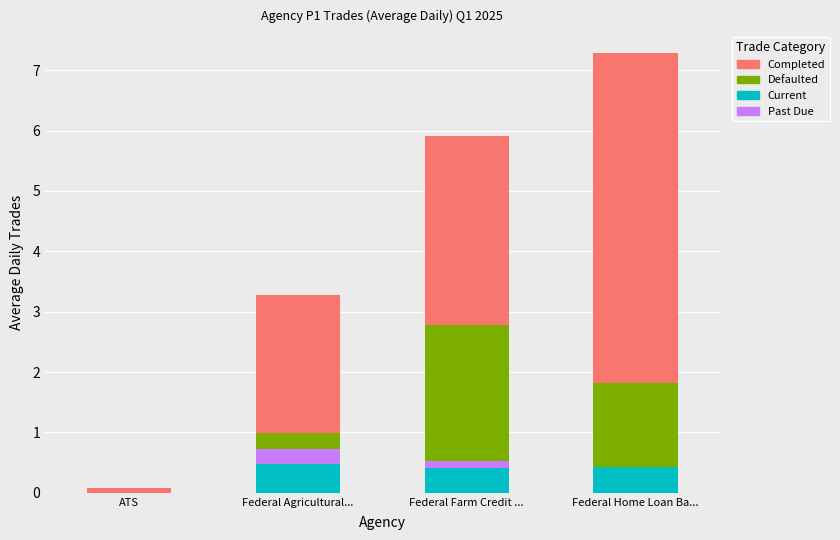

At which category is the sum across all series the highest?

Federal Home Loan Ba...